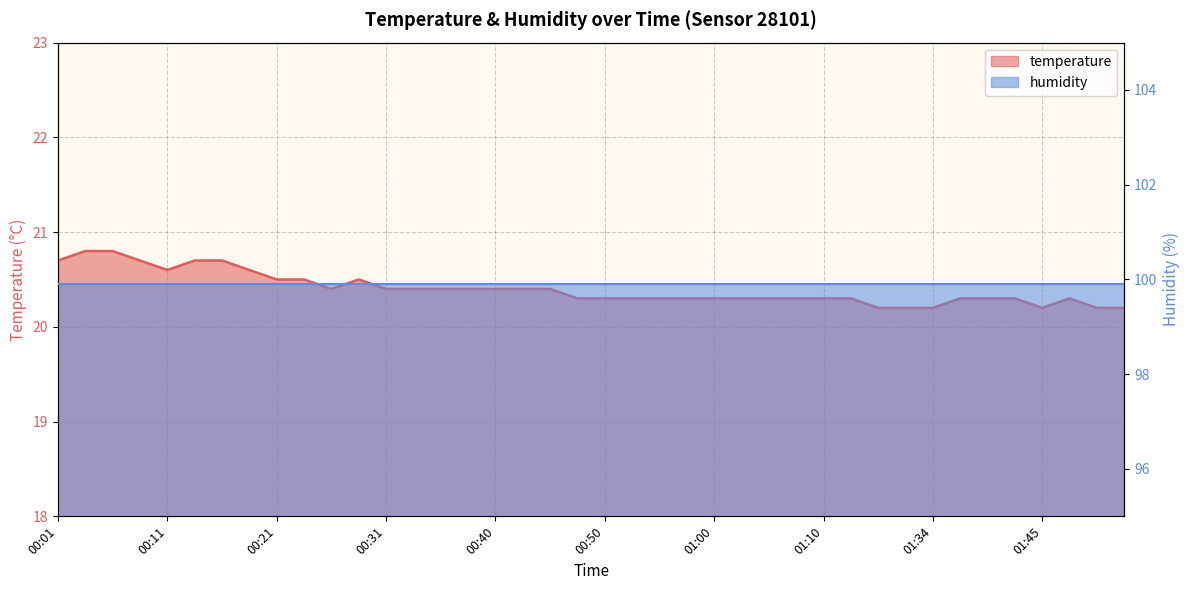

True or false: the data shows 28.1 at 01:00.

False